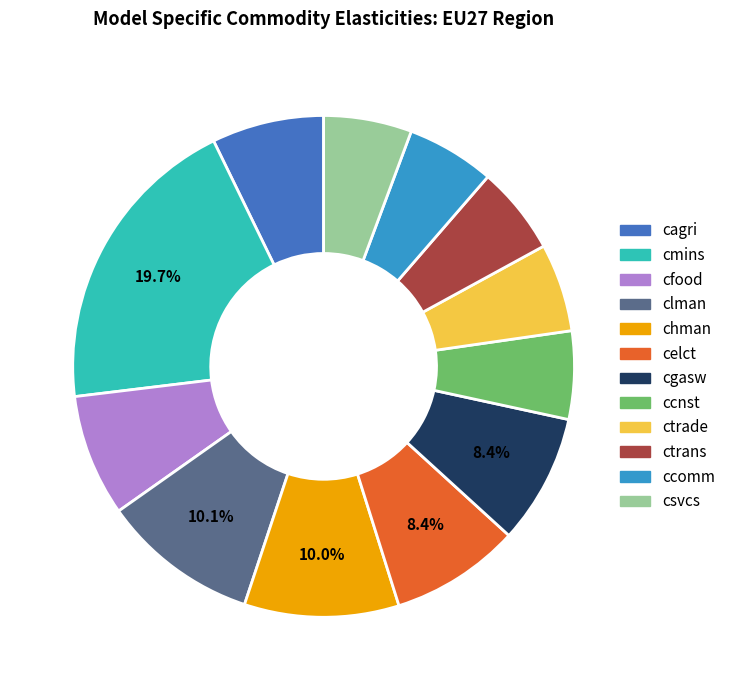

What portion of the pie excludes clman?

89.9%